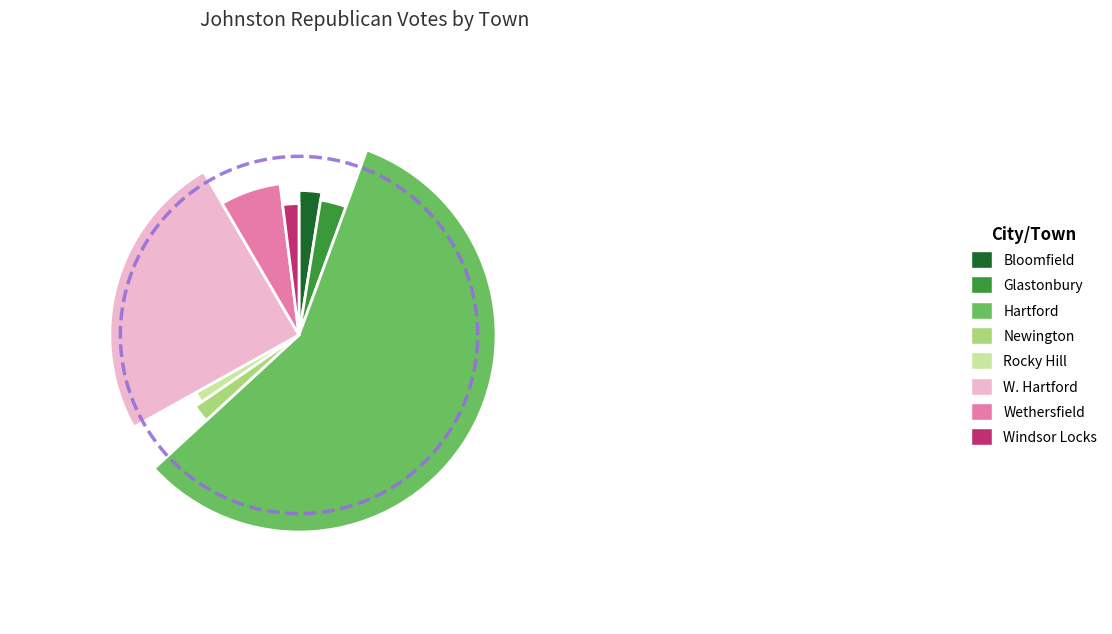

What percentage is NOT represented by W. Hartford?

75.3%